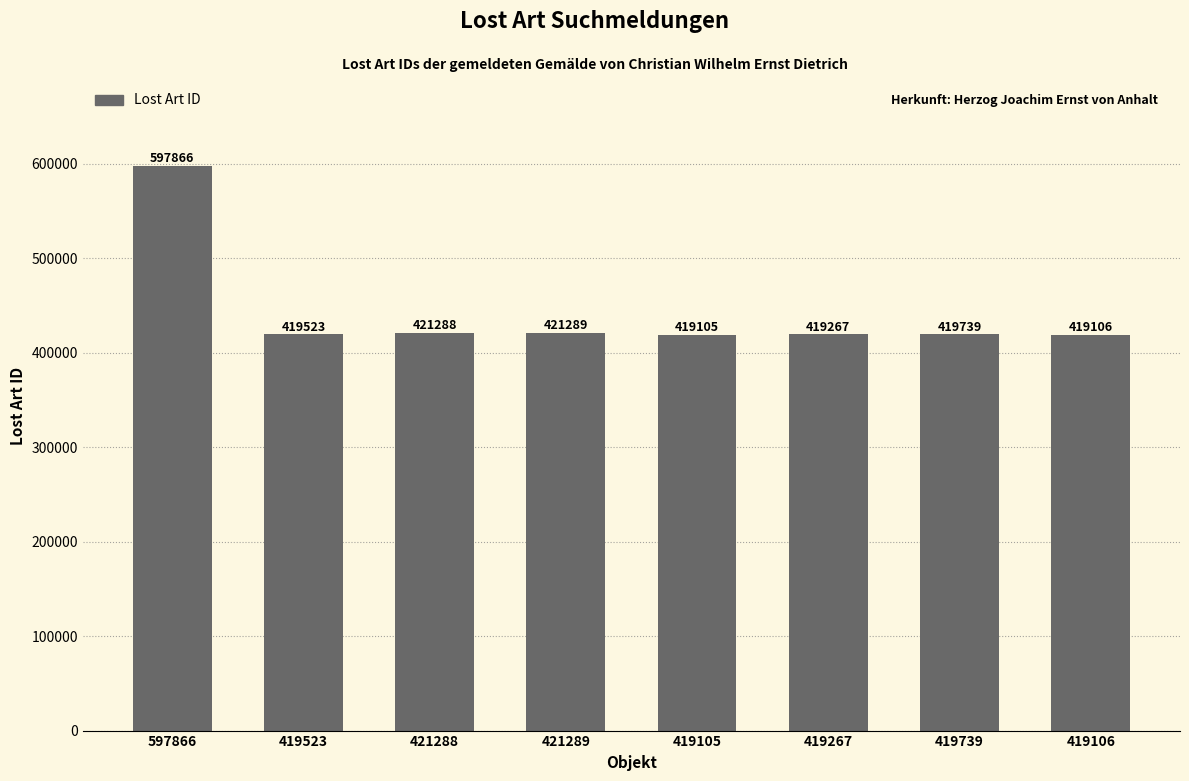

Rank the categories by value from lowest to highest.

419105, 419106, 419267, 419523, 419739, 421288, 421289, 597866